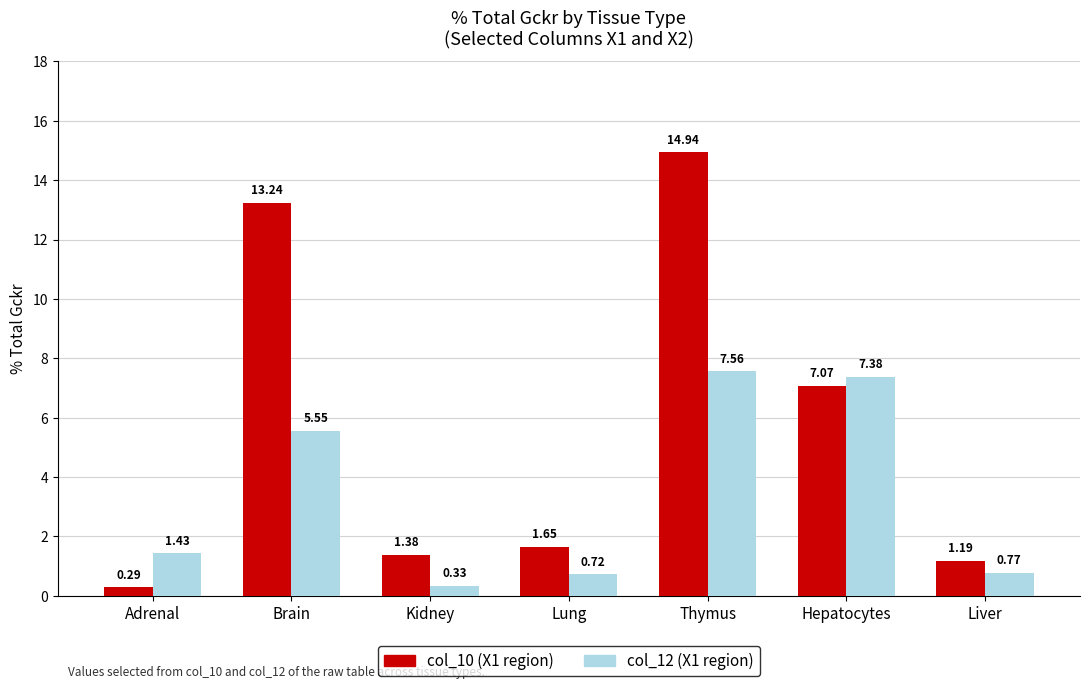

What is the spread (max minus min) of values at Adrenal?

1.1